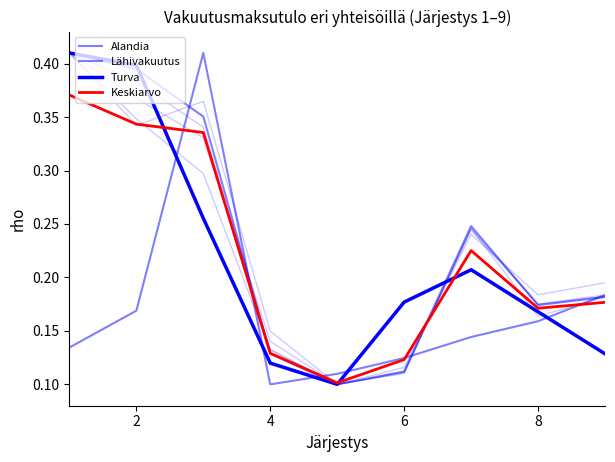

Which series has the widest spread of values?

Alandia